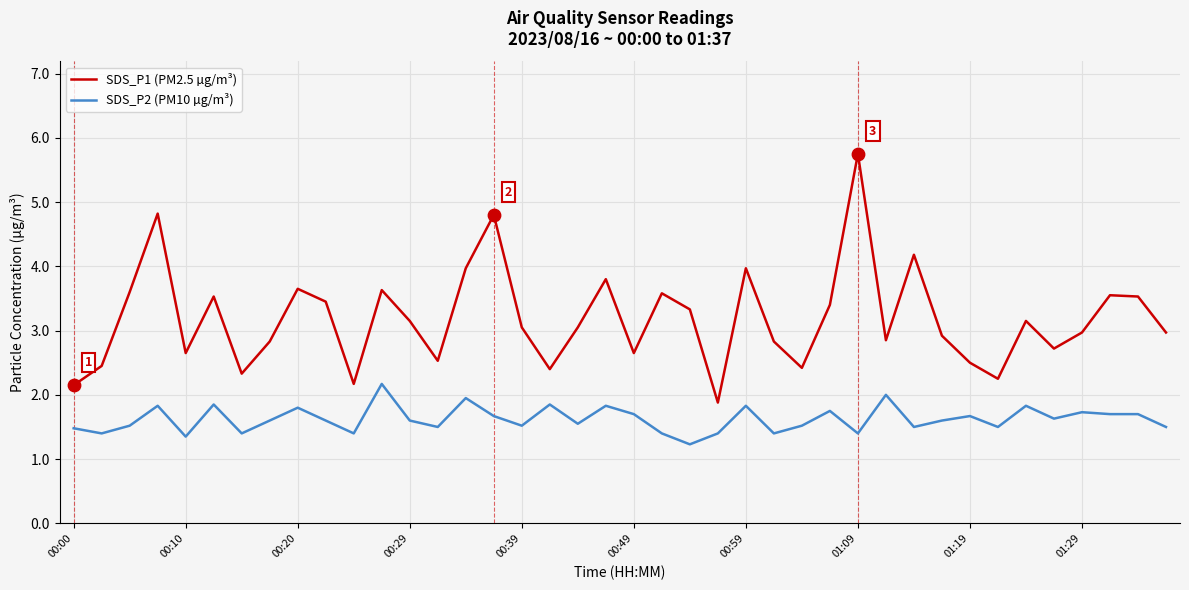

What are all the series names shown in the legend?

SDS_P1 (PM2.5 µg/m³), SDS_P2 (PM10 µg/m³)